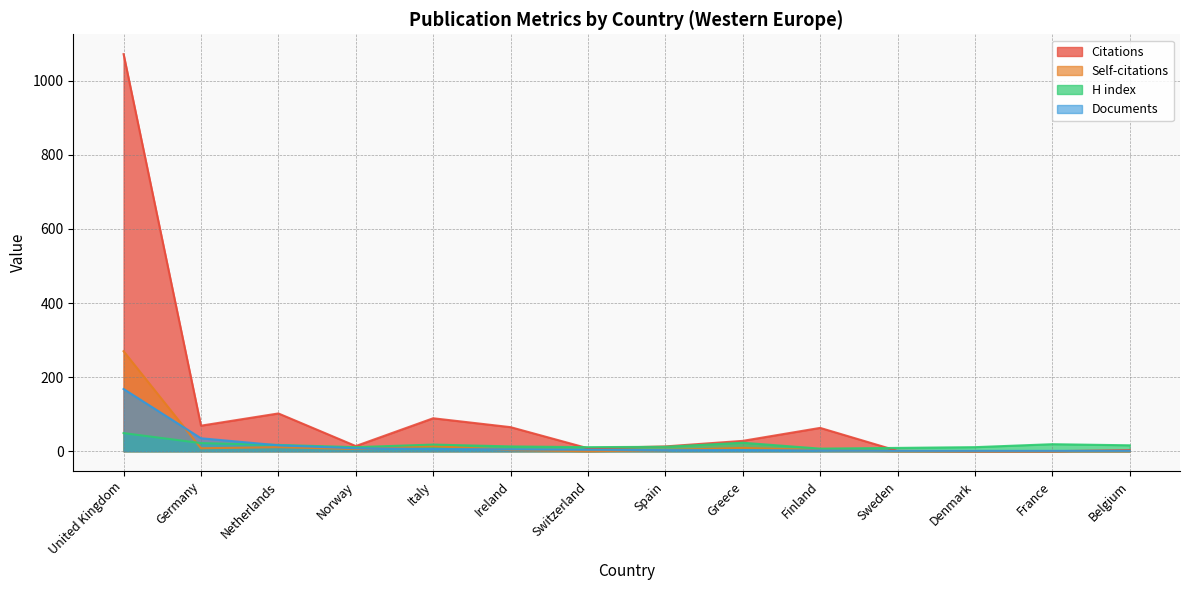

What is the total value across all series at Norway?

39